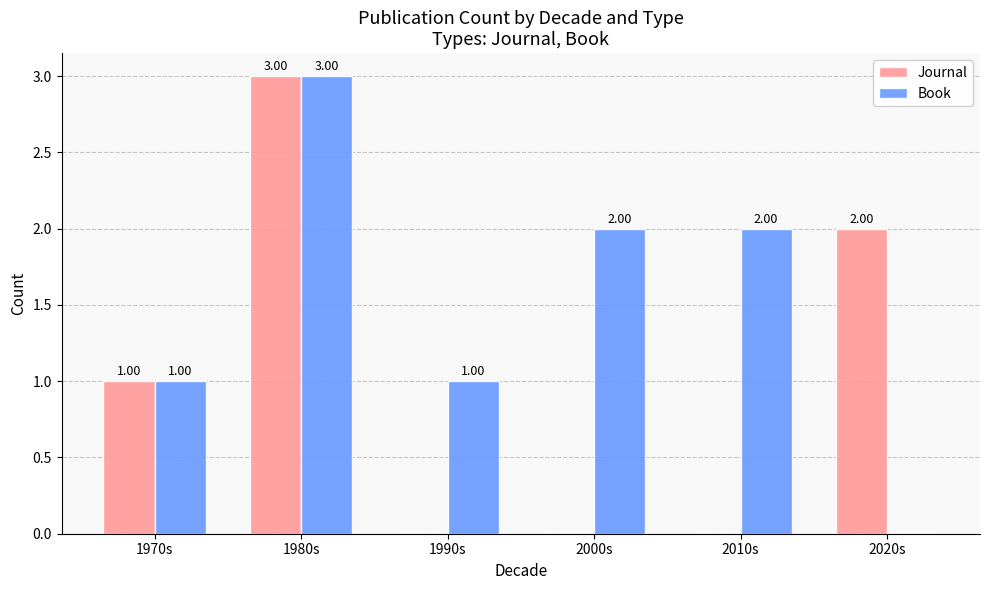

How many groups of bars are there?

6